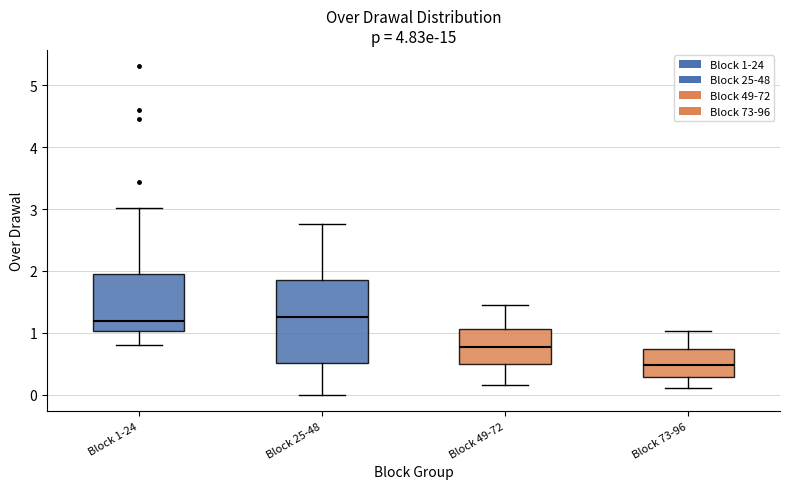

Reading left to right, transcribe this box plot: for each box, give where its median line is, the range the box spans, and where its two whiskers end, as read against the y-axis. The values are not printed on the chart, so give them approximately, as read against the axis.

Block 1-24: median 1.2, box 1.0 to 1.9, whiskers 0.8 to 3.0
Block 25-48: median 1.3, box 0.5 to 1.9, whiskers 0.0 to 2.8
Block 49-72: median 0.8, box 0.5 to 1.1, whiskers 0.2 to 1.5
Block 73-96: median 0.5, box 0.3 to 0.7, whiskers 0.1 to 1.0